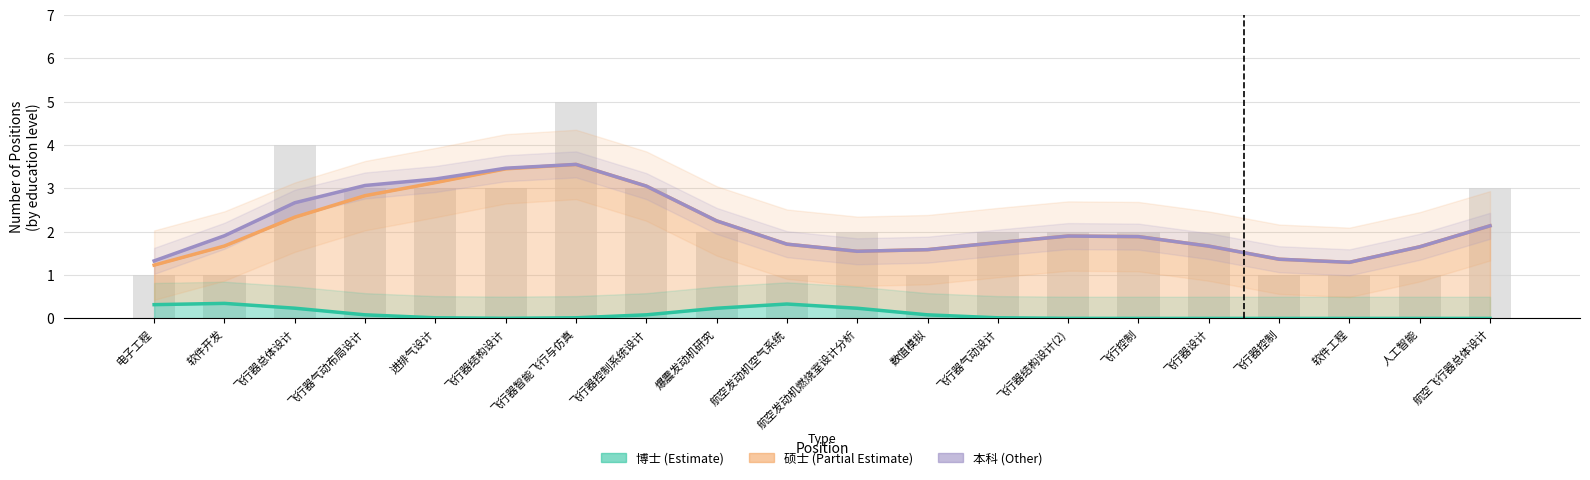

At which category is the sum across all series the highest?

飞行器智能飞行与仿真